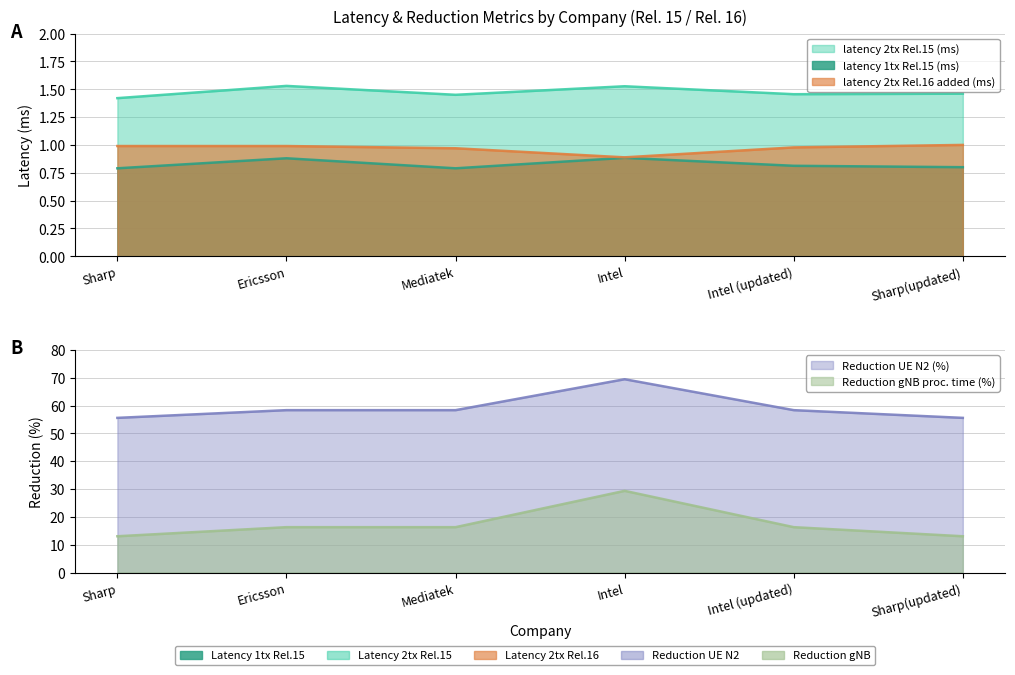

Is it true that latency 1tx Rel.15 (ms) equals 0.8 at Sharp?

True